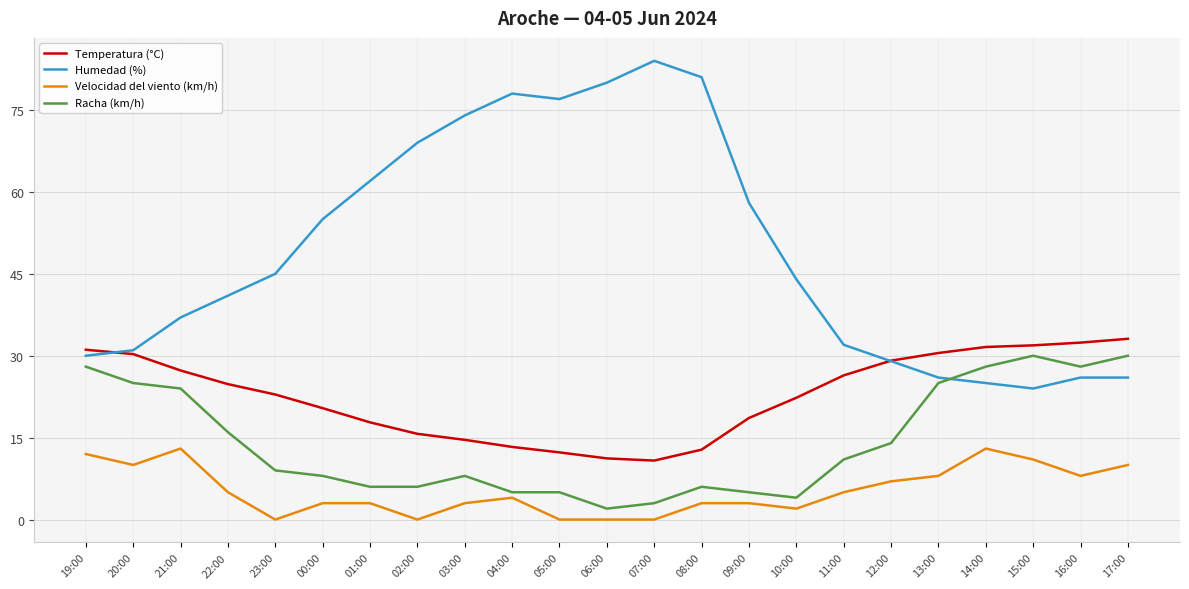

True or false: Humedad (%) and Racha (km/h) intersect in this chart.

True